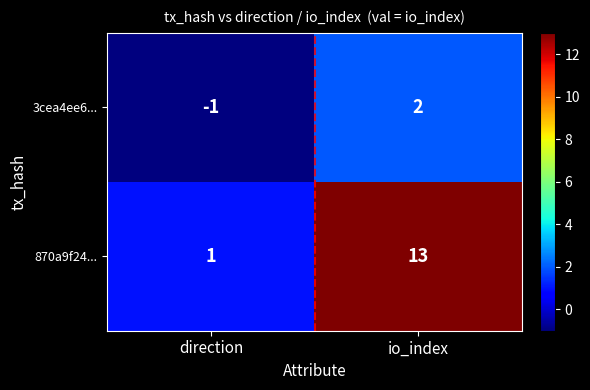

How many values in 3cea4ee6... are below zero?

1